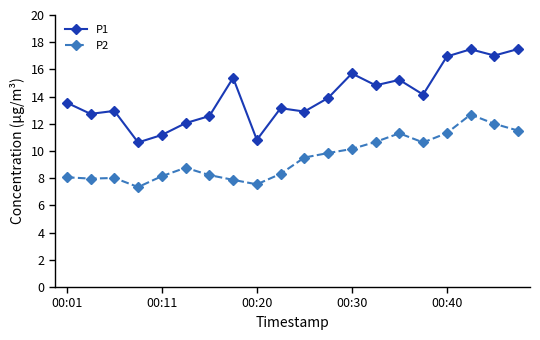

What is the value of the P2 point at the 1st from the left?

8.1